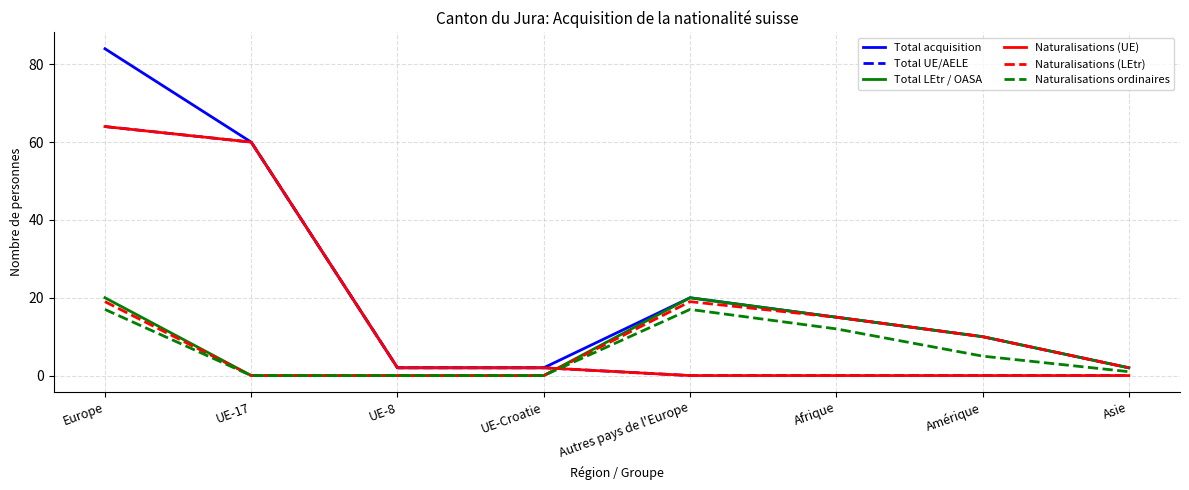

Reading left to right, transcribe all the data shown in this chart.

Total acquisition: Europe=84	UE-17=60	UE-8=2	UE-Croatie=2	Autres pays de l'Europe=20	Afrique=15	Amérique=10	Asie=2
Total UE/AELE: Europe=64	UE-17=60	UE-8=2	UE-Croatie=2	Autres pays de l'Europe=0	Afrique=0	Amérique=0	Asie=0
Total LEtr / OASA: Europe=20	UE-17=0	UE-8=0	UE-Croatie=0	Autres pays de l'Europe=20	Afrique=15	Amérique=10	Asie=2
Naturalisations (UE): Europe=64	UE-17=60	UE-8=2	UE-Croatie=2	Autres pays de l'Europe=0	Afrique=0	Amérique=0	Asie=0
Naturalisations (LEtr): Europe=19	UE-17=0	UE-8=0	UE-Croatie=0	Autres pays de l'Europe=19	Afrique=15	Amérique=10	Asie=2
Naturalisations ordinaires: Europe=17	UE-17=0	UE-8=0	UE-Croatie=0	Autres pays de l'Europe=17	Afrique=12	Amérique=5	Asie=1